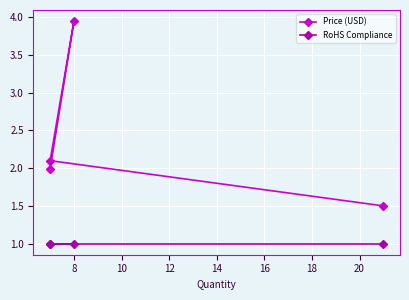

What is the sum of all RoHS Compliance values?

4.0